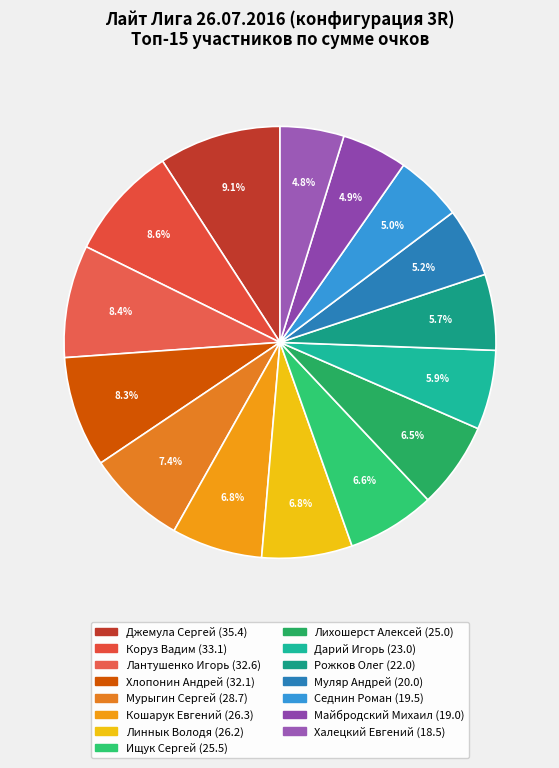

How many segments does this pie chart have?

15